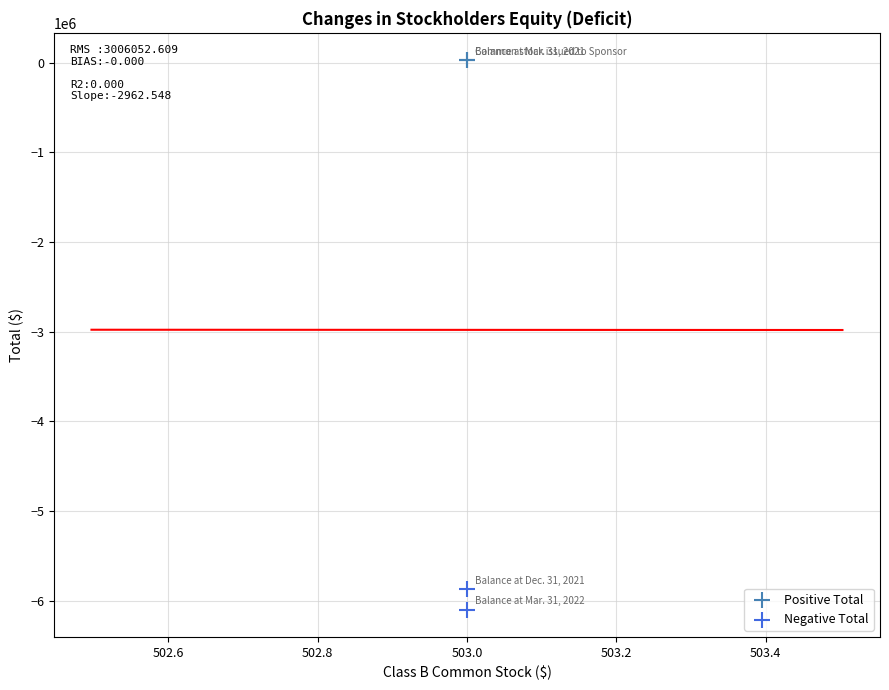

Across all series, what Y value is closest to -3037033?

-5871532